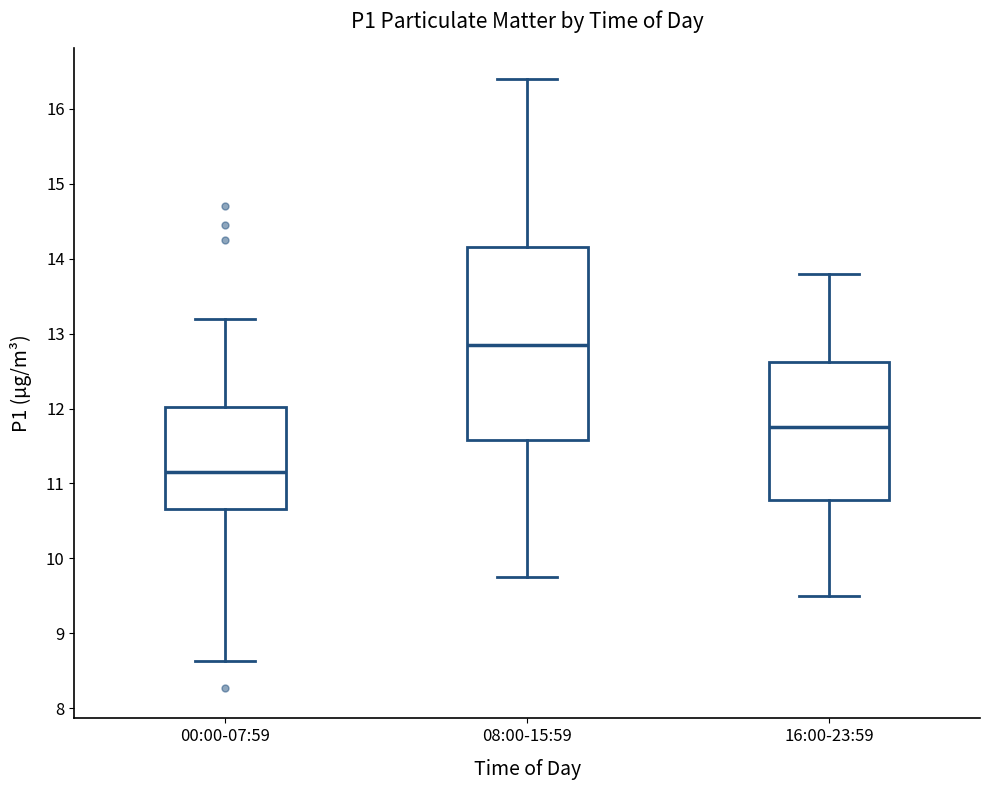

Which box's median line is the highest?

08:00-15:59